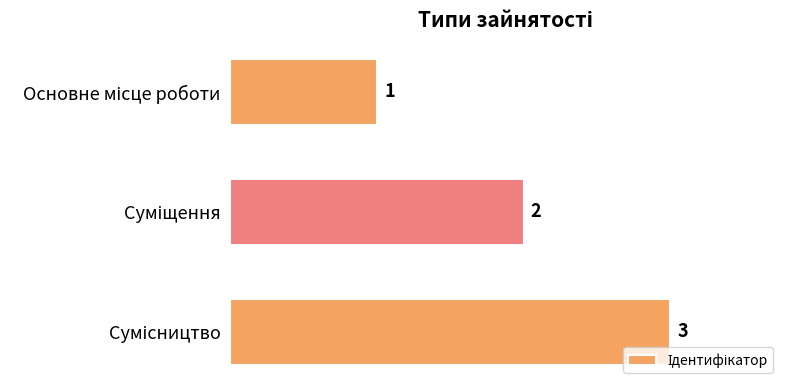

What is the sum of all values?

6